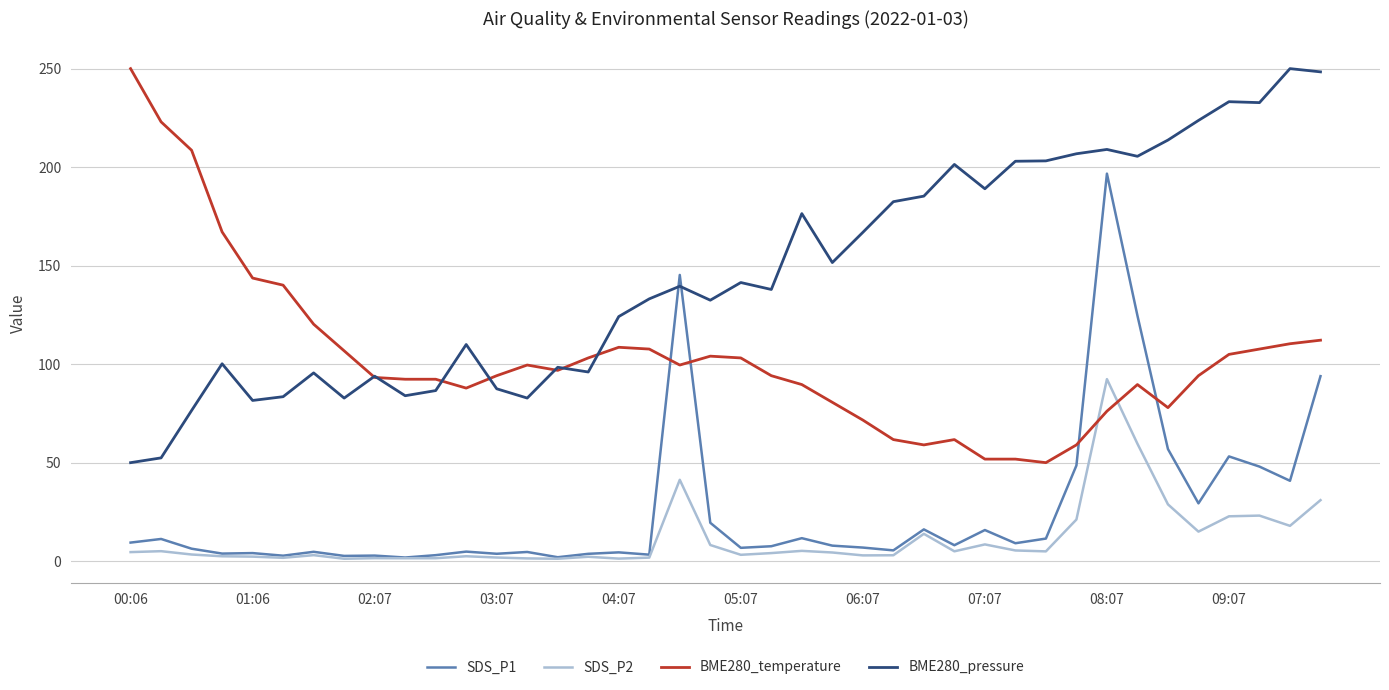

What is the maximum value for BME280_temperature?

250.0